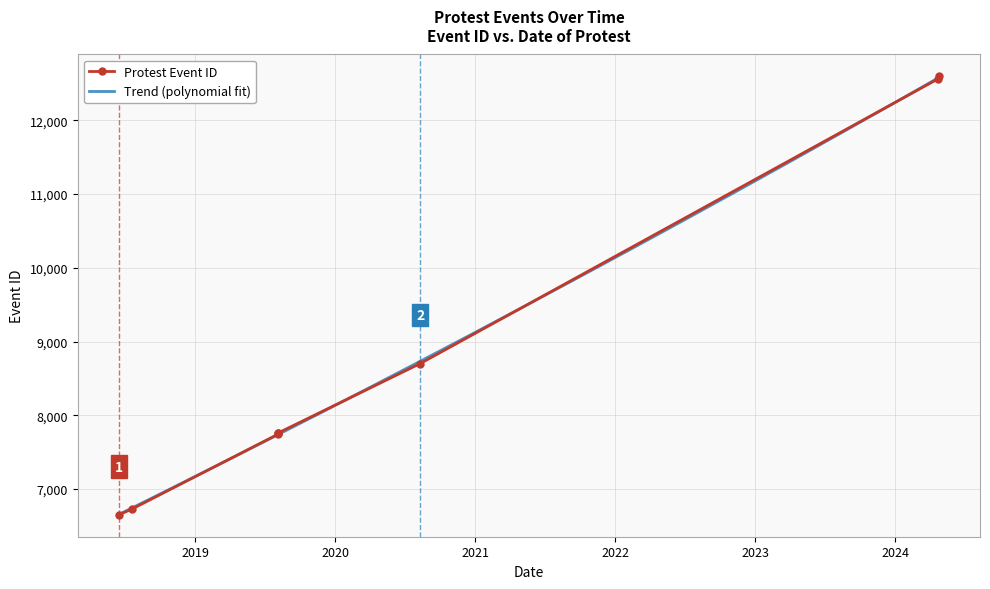

What is the sum of the values at 2019-08-06 and 2024-04-22?

20324